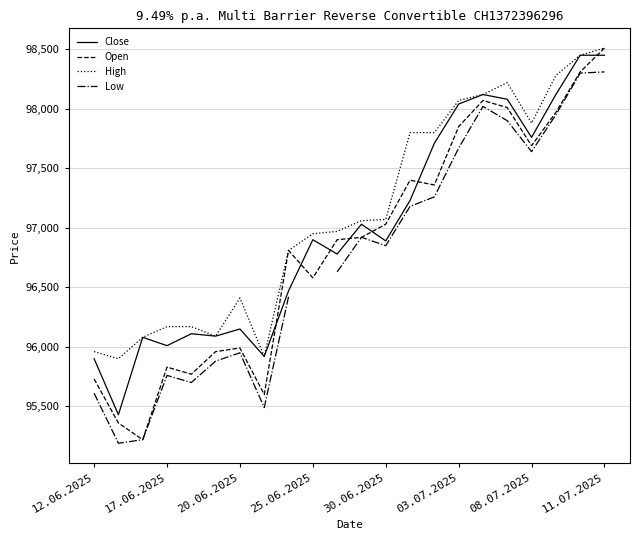

What is the smallest value displayed?

95190.0